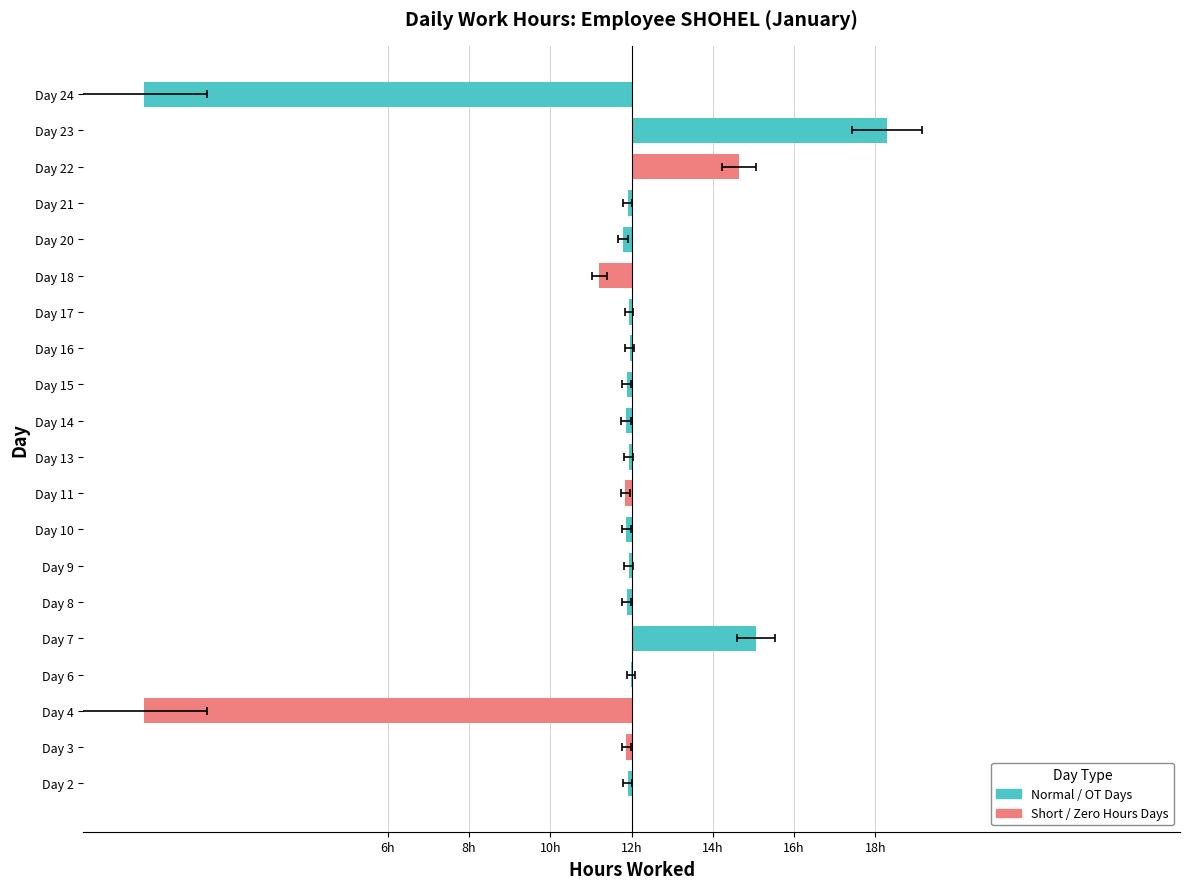

What is the value of the 12th bar from the left?

-0.1